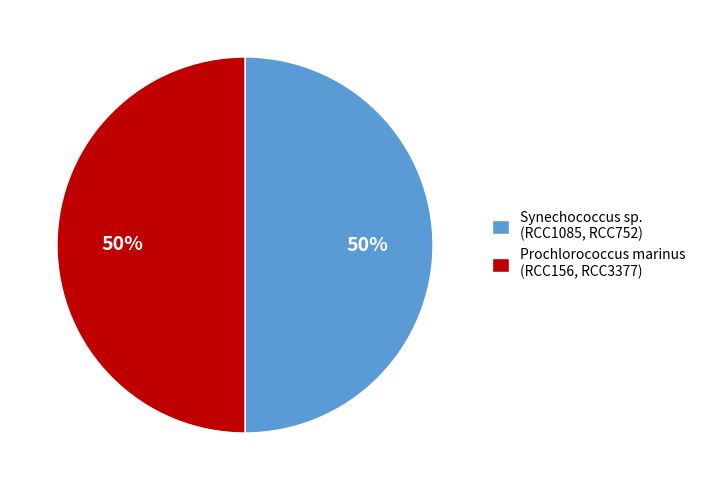

To the nearest percent, what is the average slice percentage?

50%